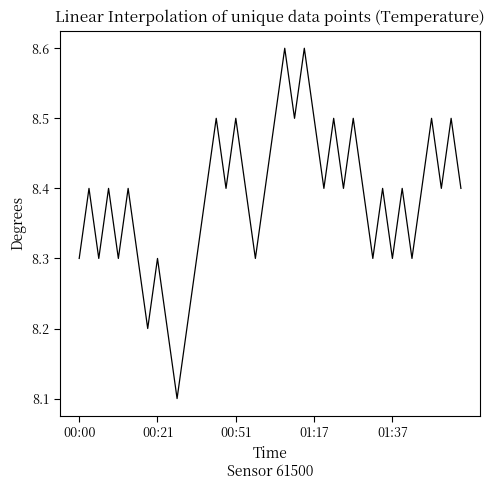

How many lines are shown in the chart?

1